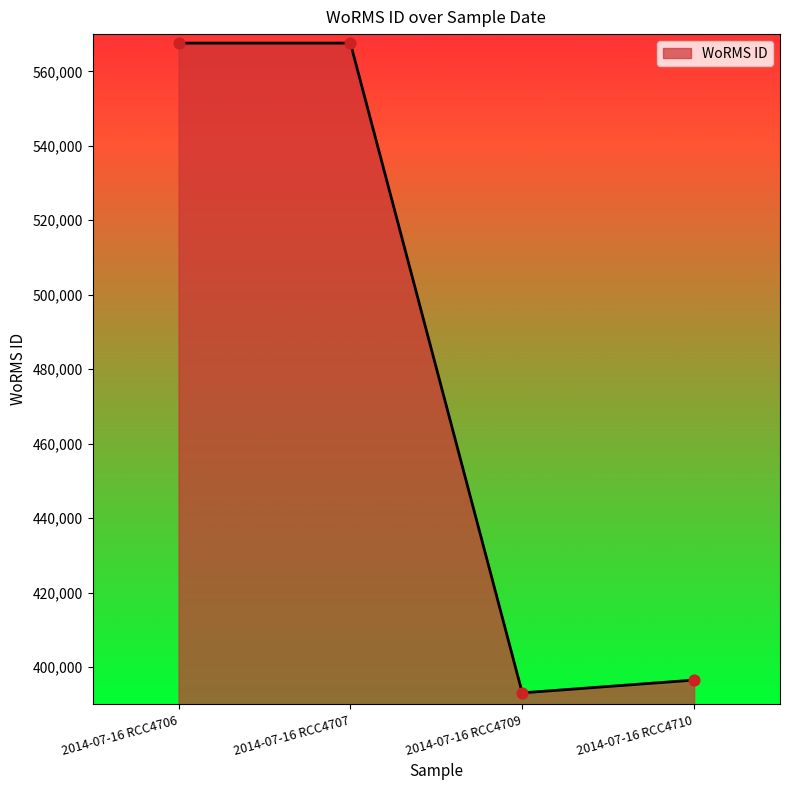

Approximately how many times larger is the value at 2014-07-16 RCC4709 compared to 2014-07-16 RCC4710?

1.0